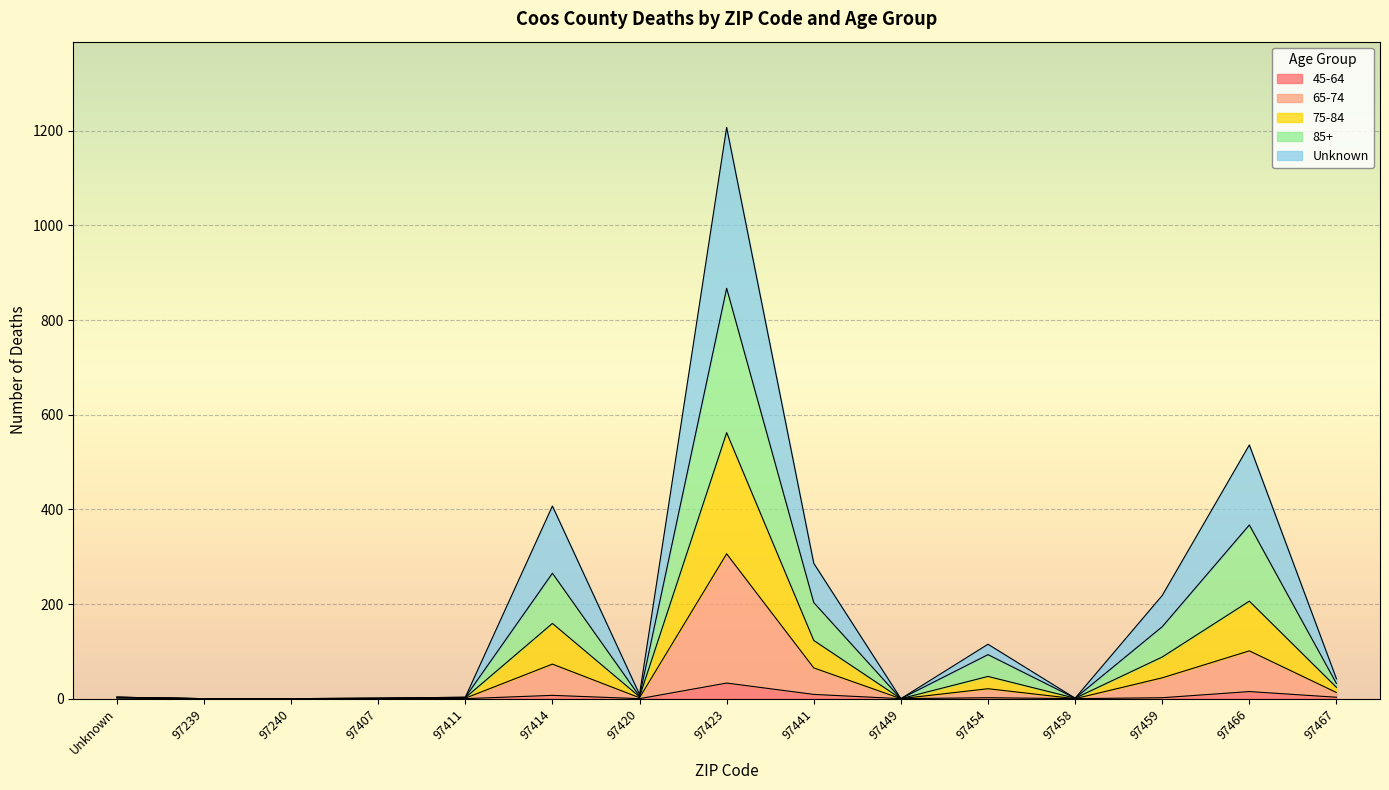

At which category is the sum across all series the highest?

97423